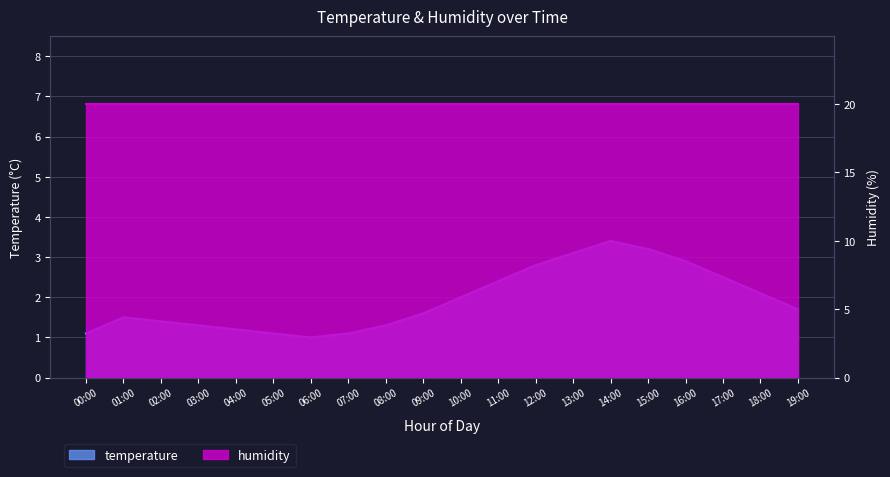

Rank the categories by value from highest to lowest.

14:00, 15:00, 13:00, 16:00, 12:00, 17:00, 11:00, 18:00, 10:00, 19:00, 09:00, 01:00, 02:00, 03:00, 08:00, 04:00, 00:00, 05:00, 07:00, 06:00